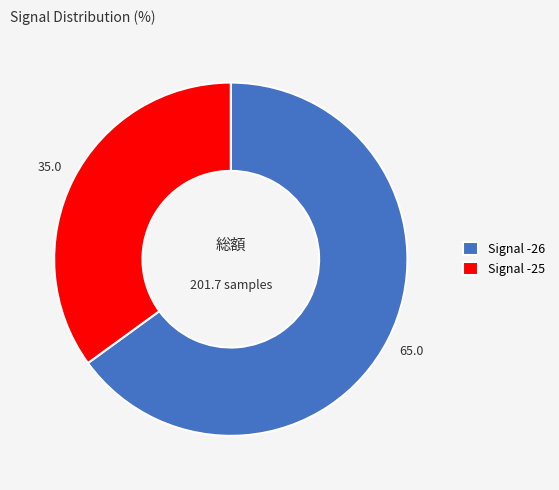

Is it true that Signal -26 is 51% of the pie?

False